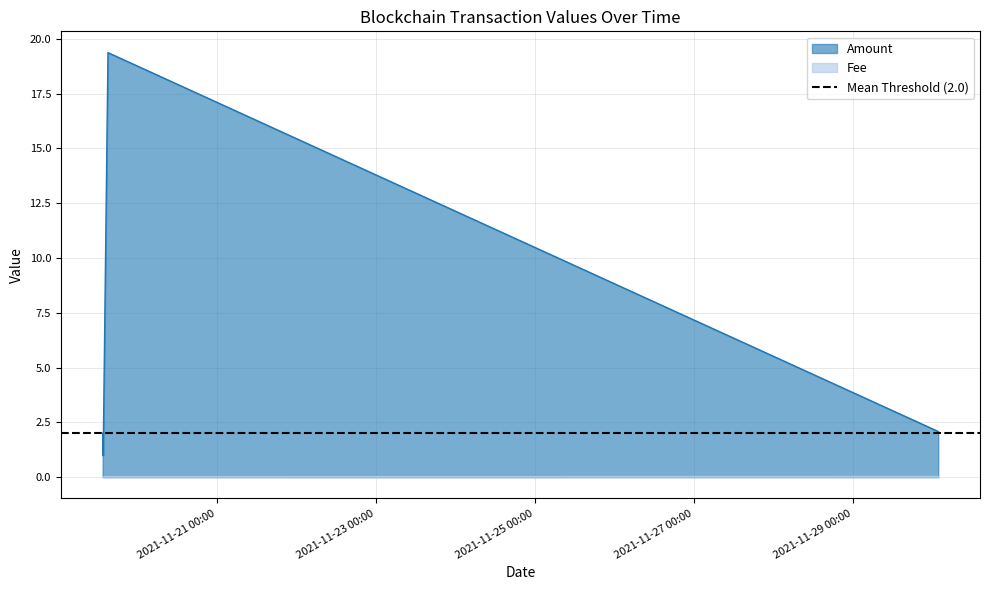

Between 2021-11-19 13:39:00 and 2021-11-19 15:21:00, which is larger?

2021-11-19 15:21:00